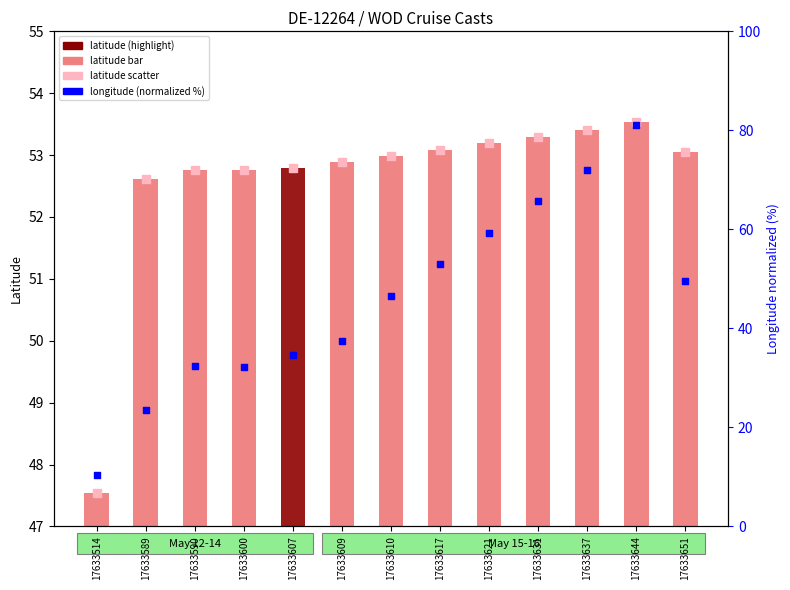

At which category is the sum across all series the highest?

17633644